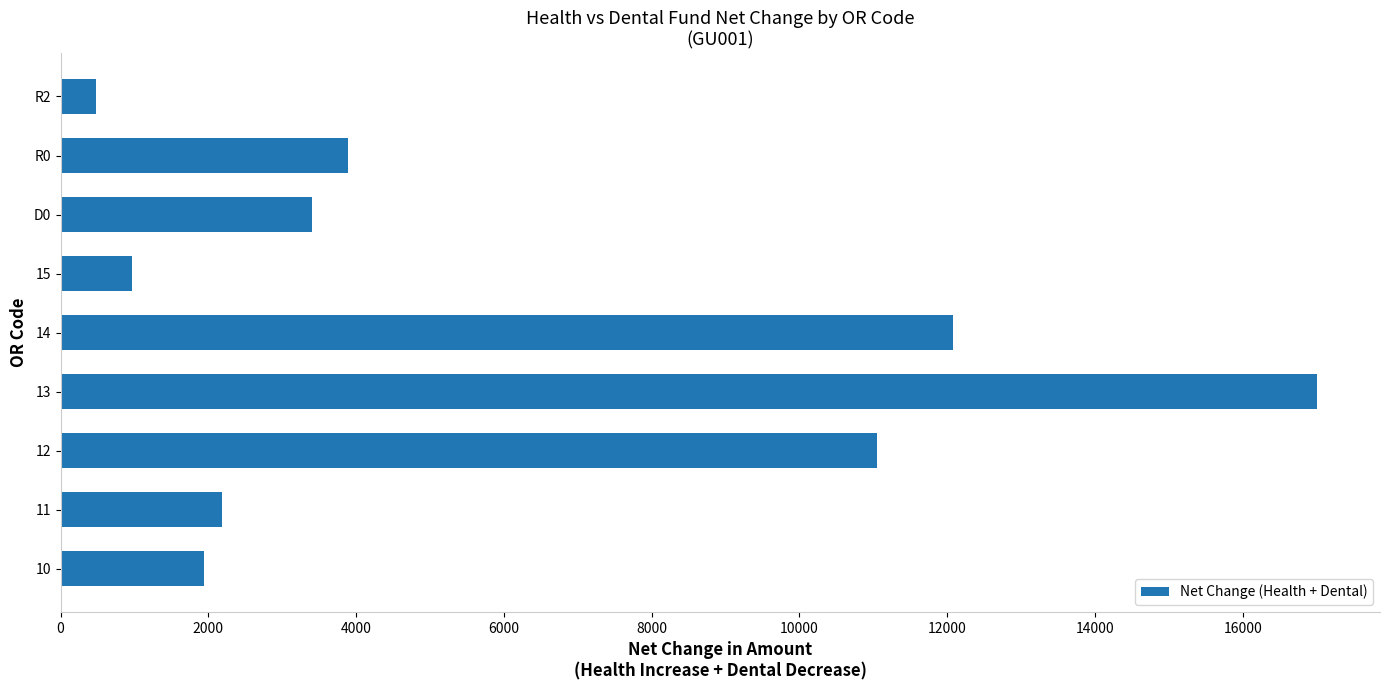

What is the sum of all values?

53022.8